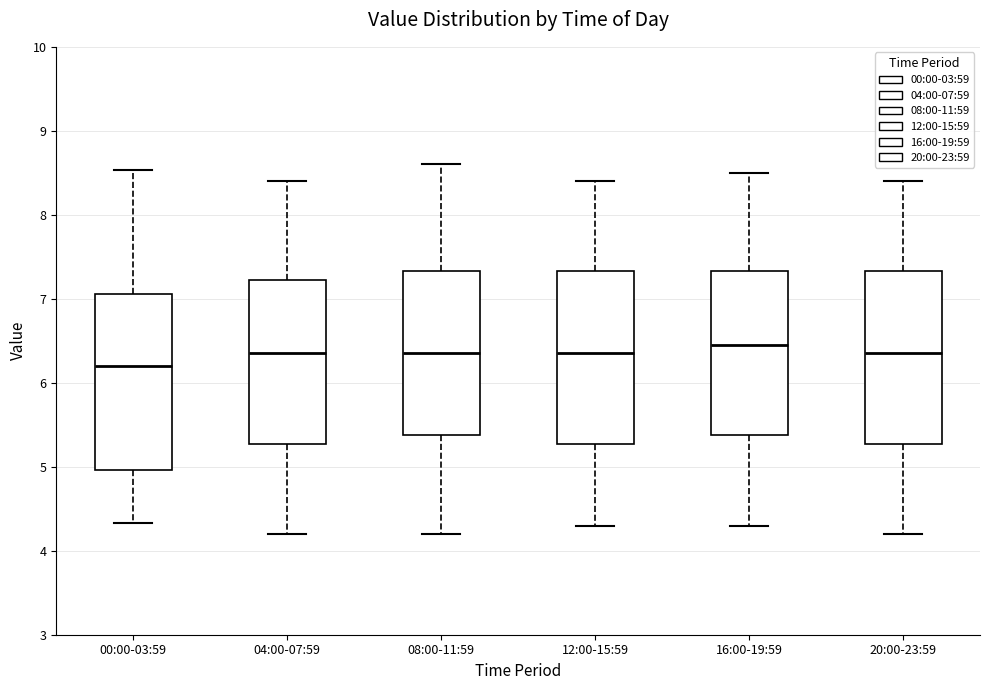

Which box's median line is the lowest?

00:00-03:59